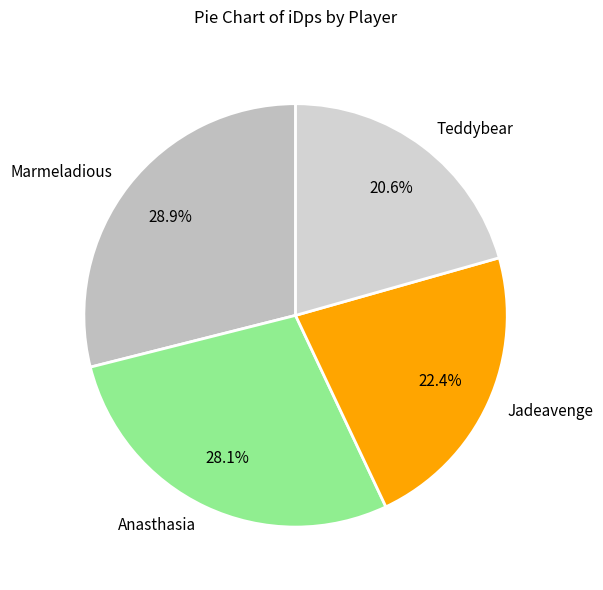

To the nearest percent, what portion does Anasthasia represent?

28%